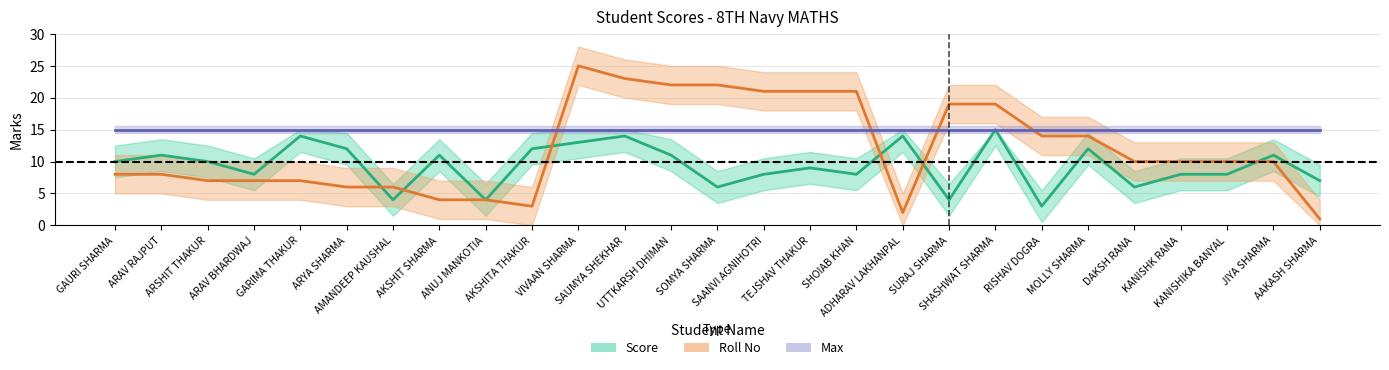

Reading right to left, extract all data points from this chart.

Score: AAKASH SHARMA=7	JIYA SHARMA=11	KANISHIKA BANYAL=8	KANISHK RANA=8	DAKSH RANA=6	MOLLY SHARMA=12	RISHAV DOGRA=3	SHASHWAT SHARMA=15	SURAJ SHARMA=4	ADHARAV LAKHANPAL=14	SHOIAB KHAN=8	TEJSHAV THAKUR=9	SAANVI AGNIHOTRI=8	SOMYA SHARMA=6	UTTKARSH DHIMAN=11	SAUMYA SHEKHAR=14	VIVAAN SHARMA=13	AKSHITA THAKUR=12	ANUJ MANKOTIA=4	AKSHIT SHARMA=11	AMANDEEP KAUSHAL=4	ARYA SHARMA=12	GARIMA THAKUR=14	ARAV BHARDWAJ=8	ARSHIT THAKUR=10	ARAV RAJPUT=11	GAURI SHARMA=10
Roll No: AAKASH SHARMA=1	JIYA SHARMA=10	KANISHIKA BANYAL=10	KANISHK RANA=10	DAKSH RANA=10	MOLLY SHARMA=14	RISHAV DOGRA=14	SHASHWAT SHARMA=19	SURAJ SHARMA=19	ADHARAV LAKHANPAL=2	SHOIAB KHAN=21	TEJSHAV THAKUR=21	SAANVI AGNIHOTRI=21	SOMYA SHARMA=22	UTTKARSH DHIMAN=22	SAUMYA SHEKHAR=23	VIVAAN SHARMA=25	AKSHITA THAKUR=3	ANUJ MANKOTIA=4	AKSHIT SHARMA=4	AMANDEEP KAUSHAL=6	ARYA SHARMA=6	GARIMA THAKUR=7	ARAV BHARDWAJ=7	ARSHIT THAKUR=7	ARAV RAJPUT=8	GAURI SHARMA=8